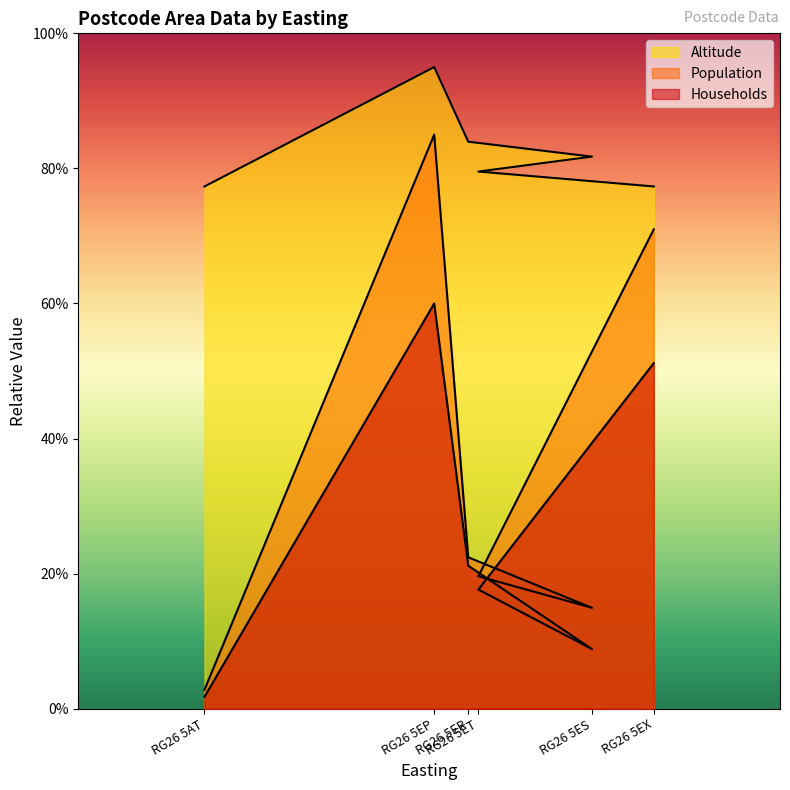

Rank the series by their average value, from lowest to highest.

Households, Population, Altitude